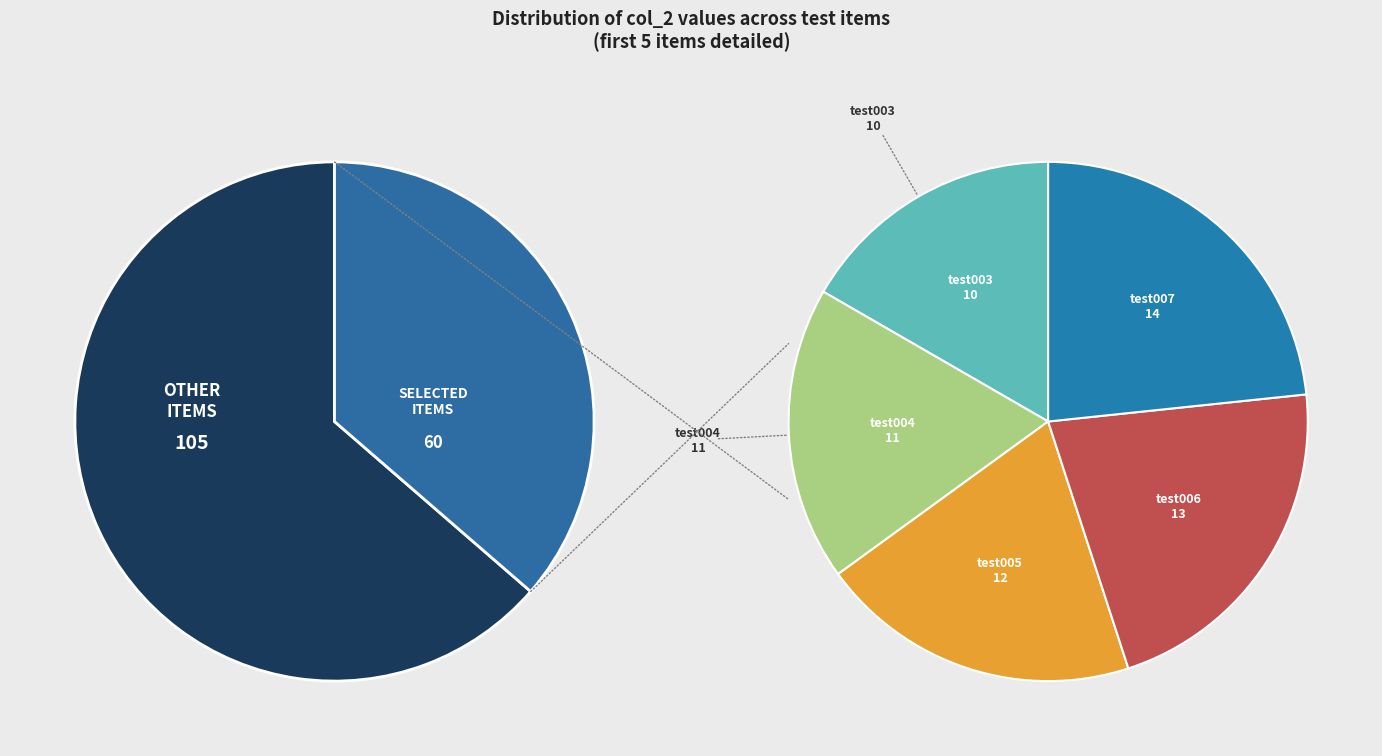

What portion of the pie excludes test005?

92.7%